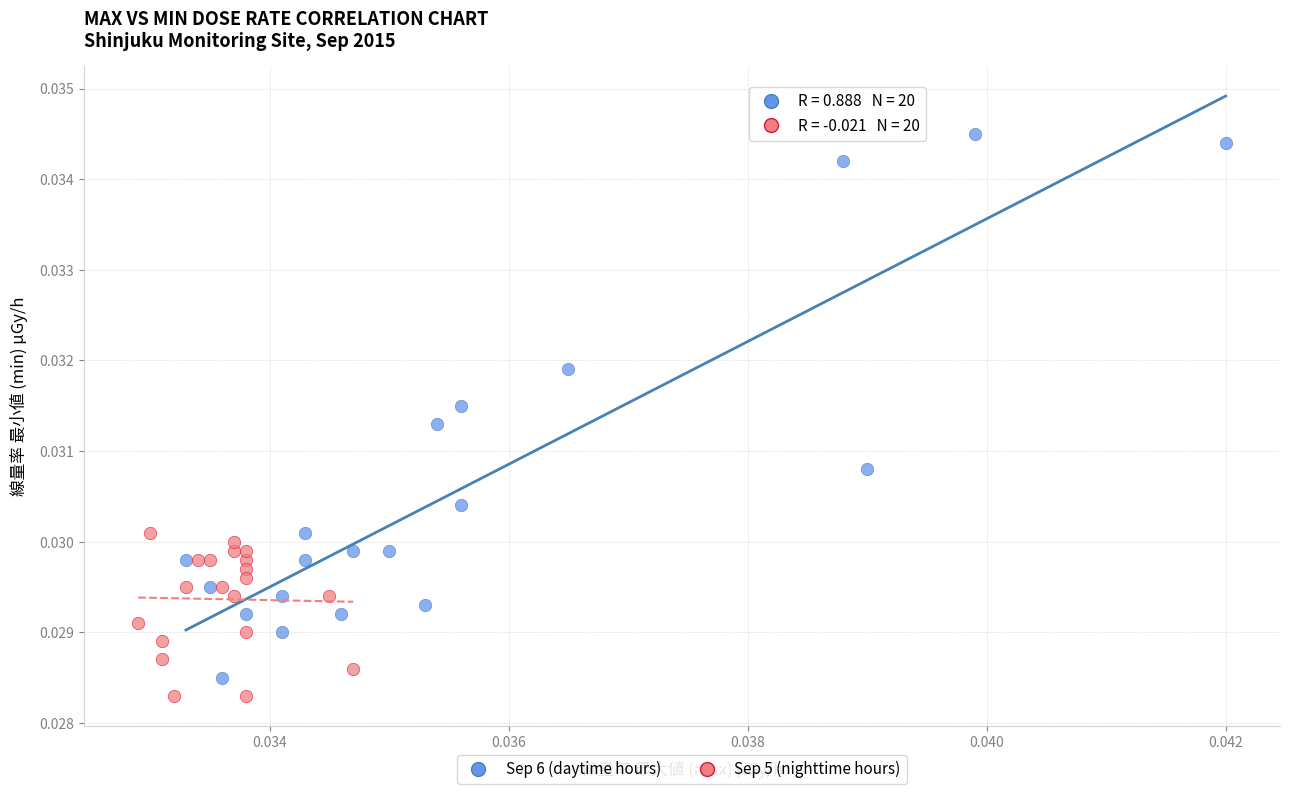

Which series reaches the maximum Y coordinate?

Sep 6 (daytime hours)